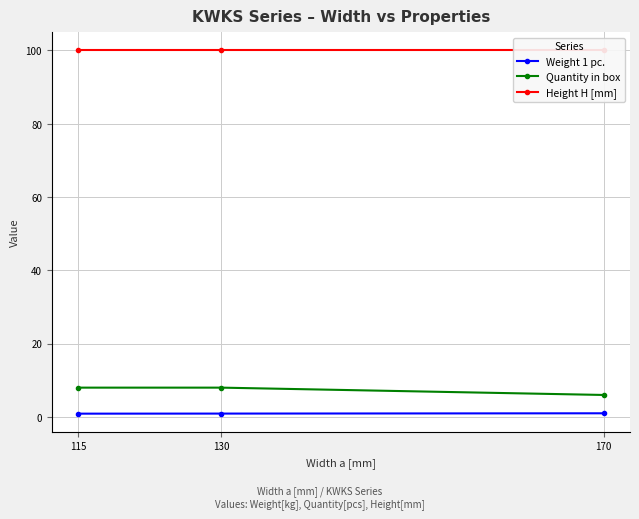

What is the sum of all Height H [mm] values?

300.0